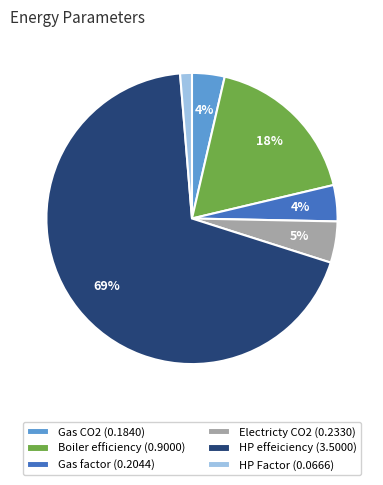

To the nearest percent, what is the difference between the largest and smallest slice percentages?

67%